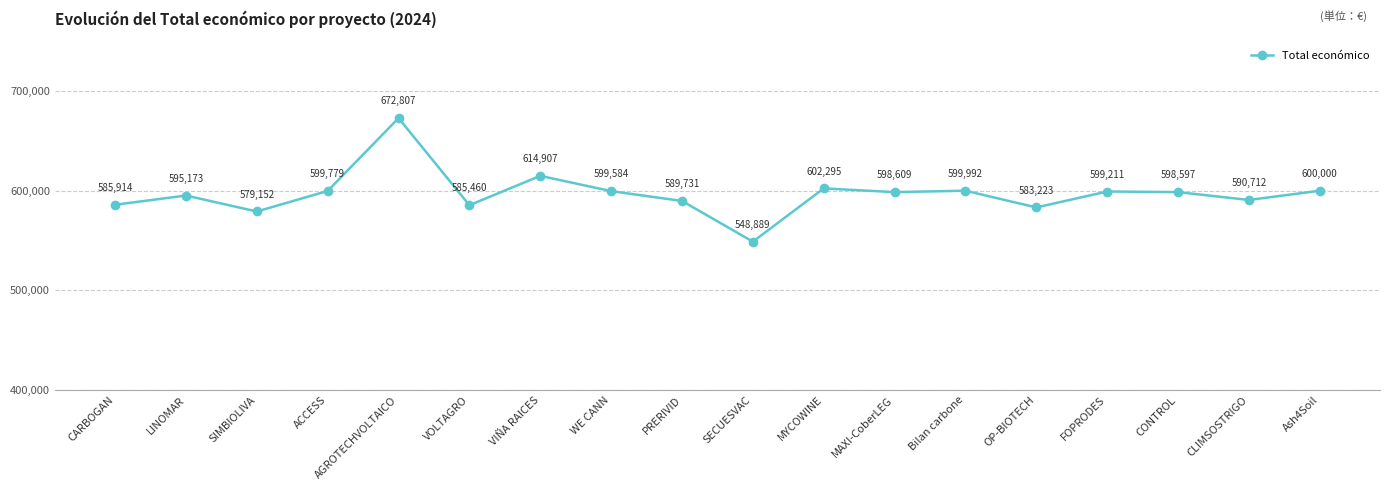

Rank the categories by value from lowest to highest.

SECUESVAC, SIMBIOLIVA, OP-BIOTECH, VOLTAGRO, CARBOGAN, PRERIVID, CLIMSOSTRIGO, LINOMAR, CONTROL, MAXI-CoberLEG, FOPRODES, WE CANN, ACCESS, Bilan carbone, Ash4Soil, MYCOWINE, VIÑA RAICES, AGROTECHVOLTAICO